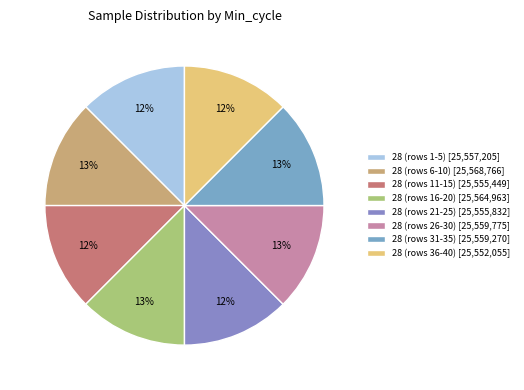

Count the number of slices in the pie.

8